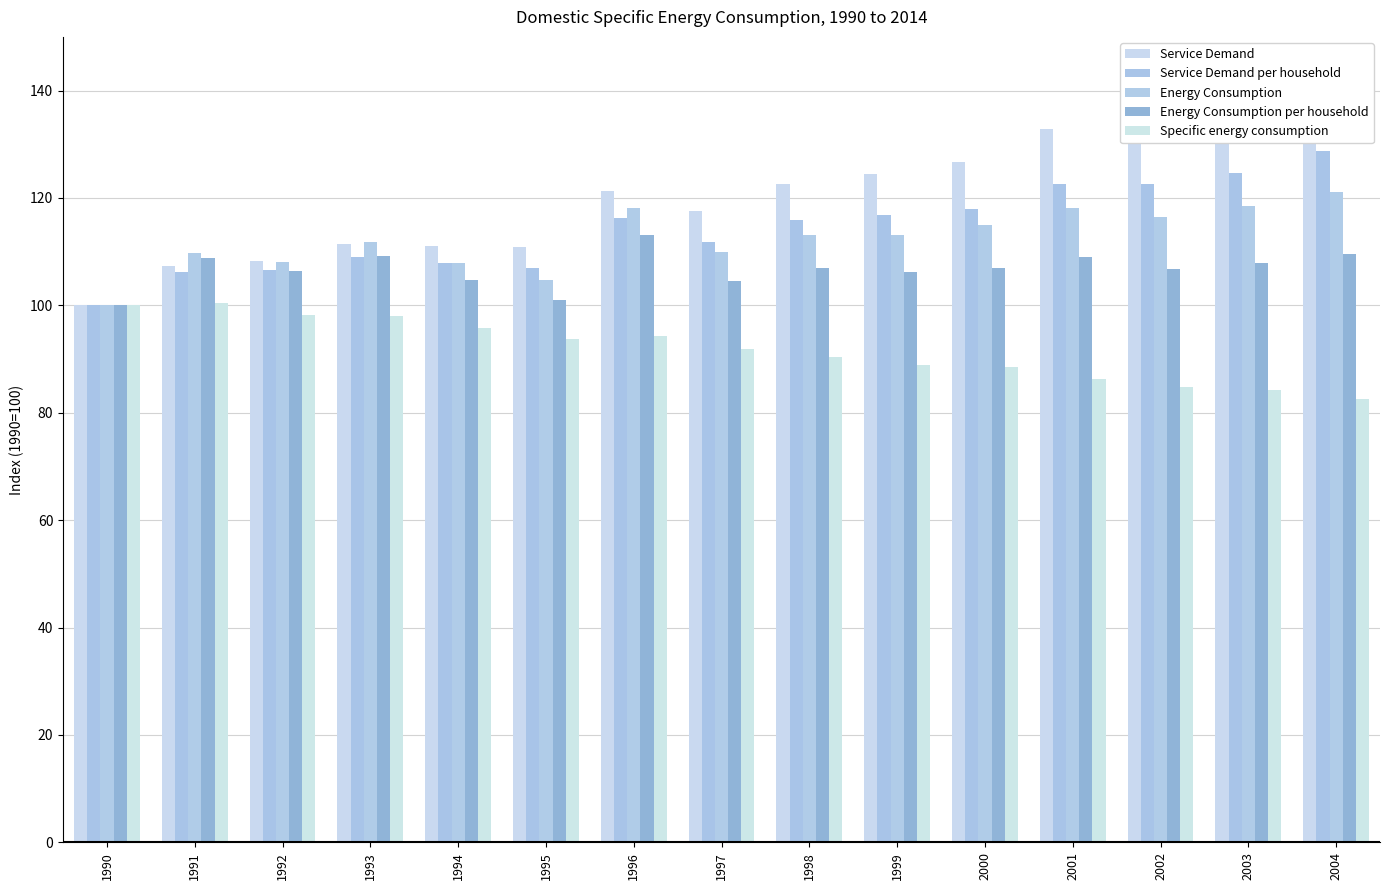

What is the lowest value of the Specific energy consumption series?

82.6